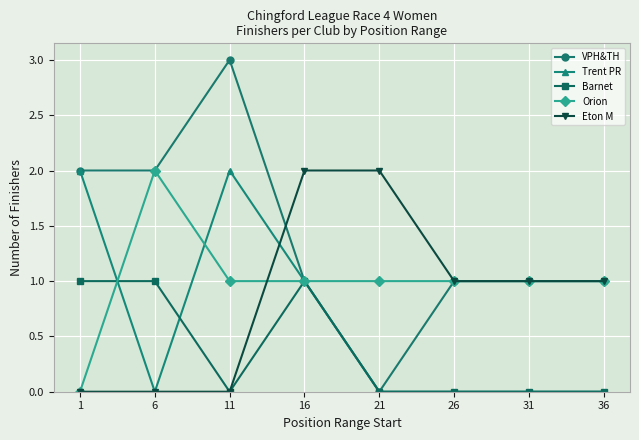

Which category has the highest value across all series?

11